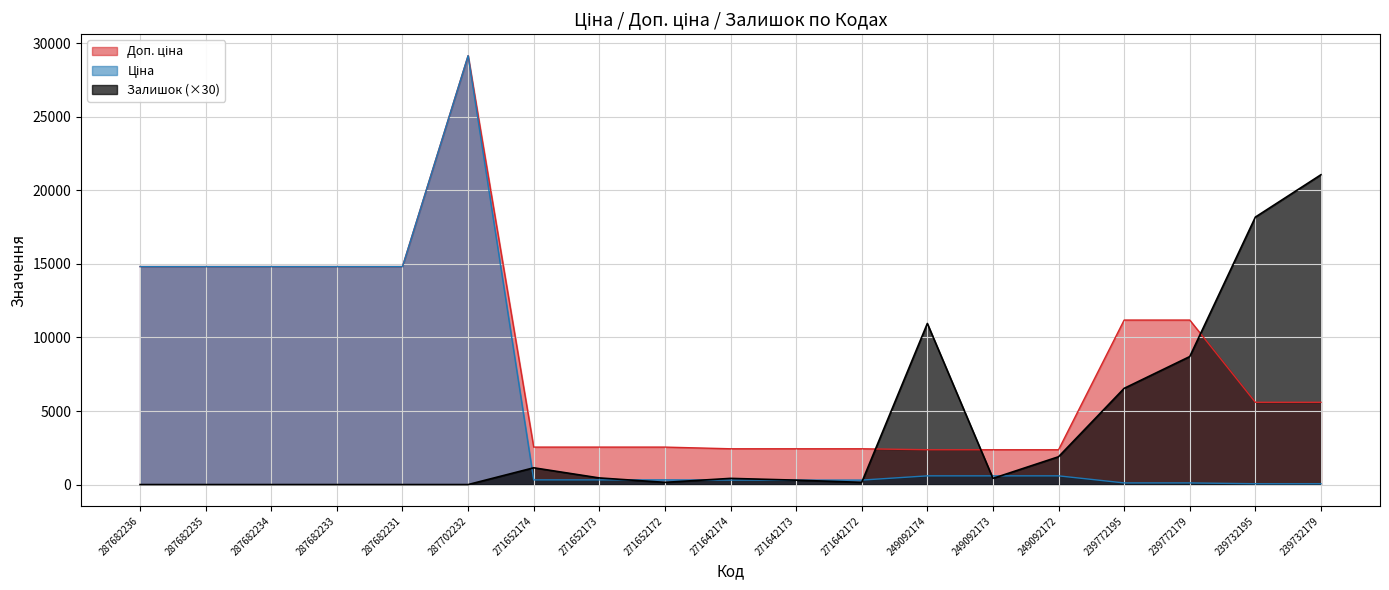

At which label does Ціна first exceed 318?

287682236